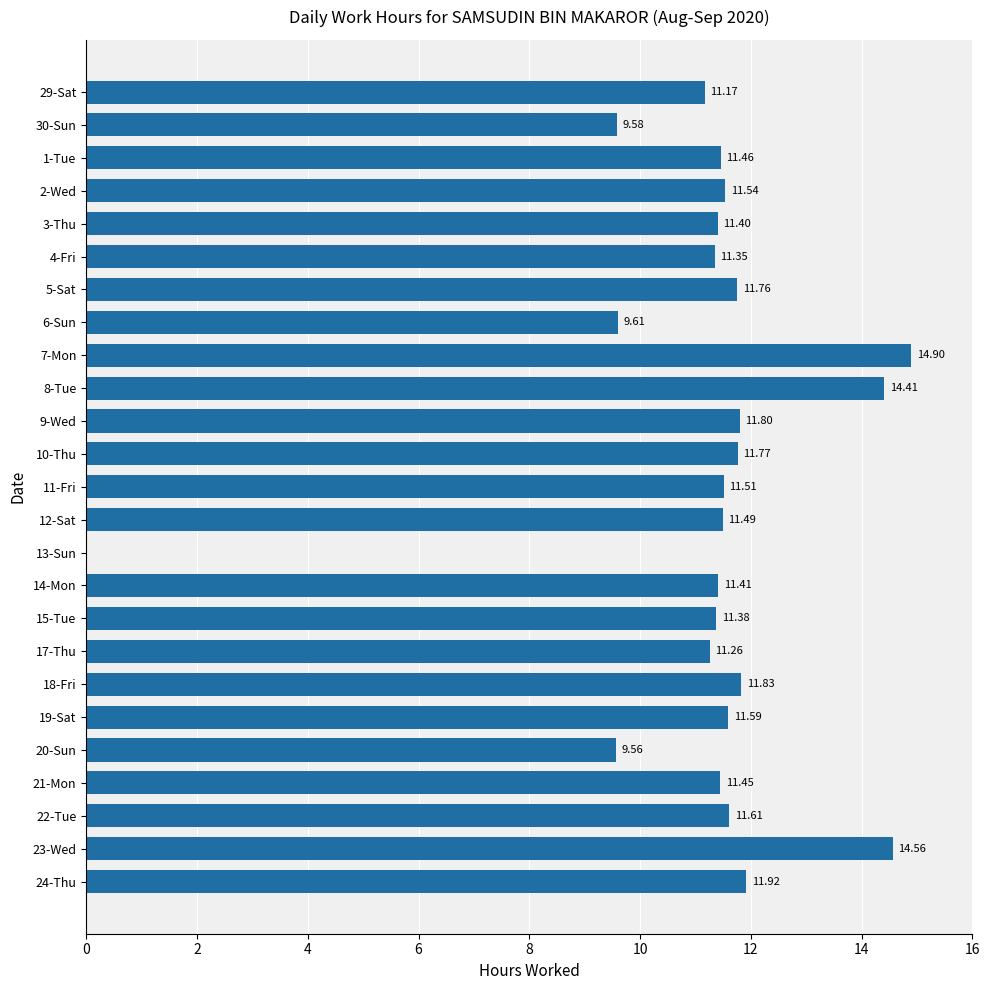

Which has a higher value, 21-Mon or 12-Sat?

12-Sat